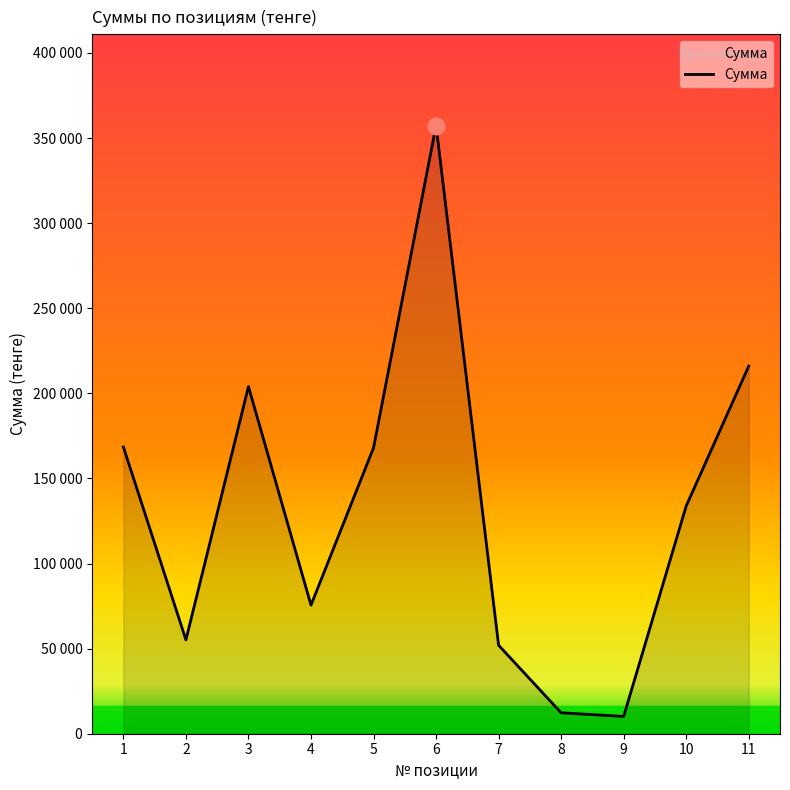

What is the difference between the values at 2 and 9?

44990